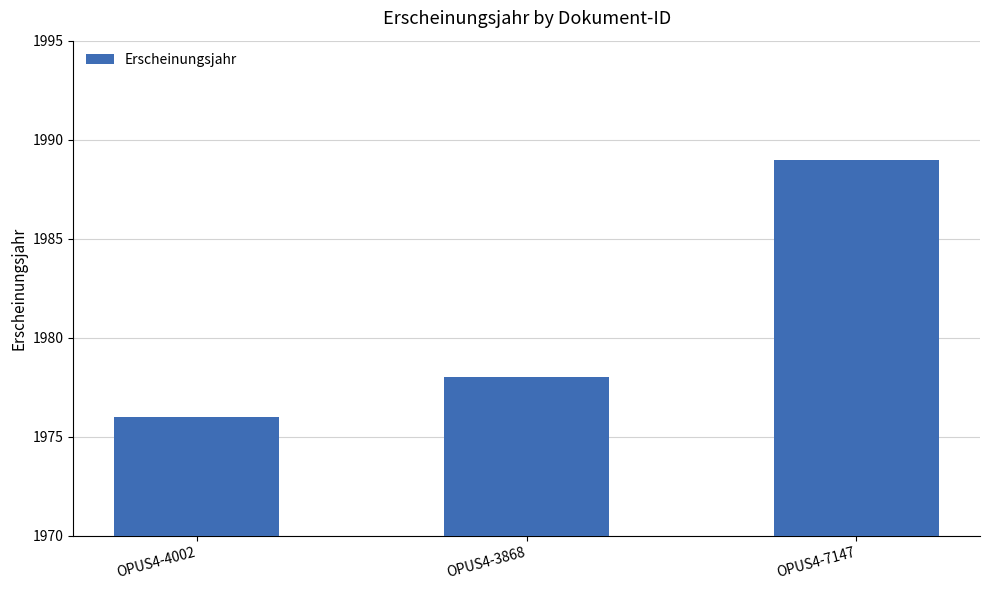

What position from the left is OPUS4-3868?

2